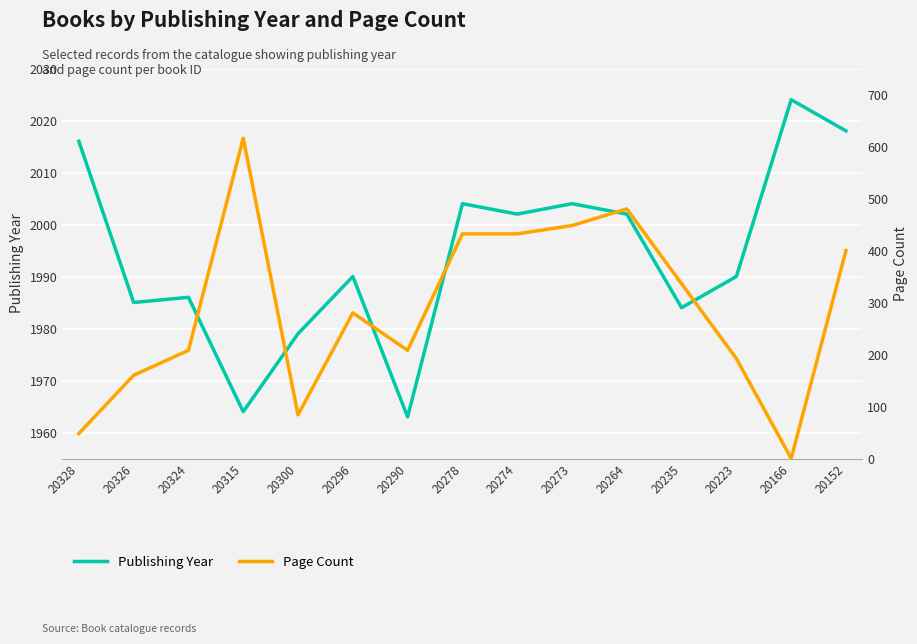

True or false: Publishing Year has a value of 2802 at 20166.

False